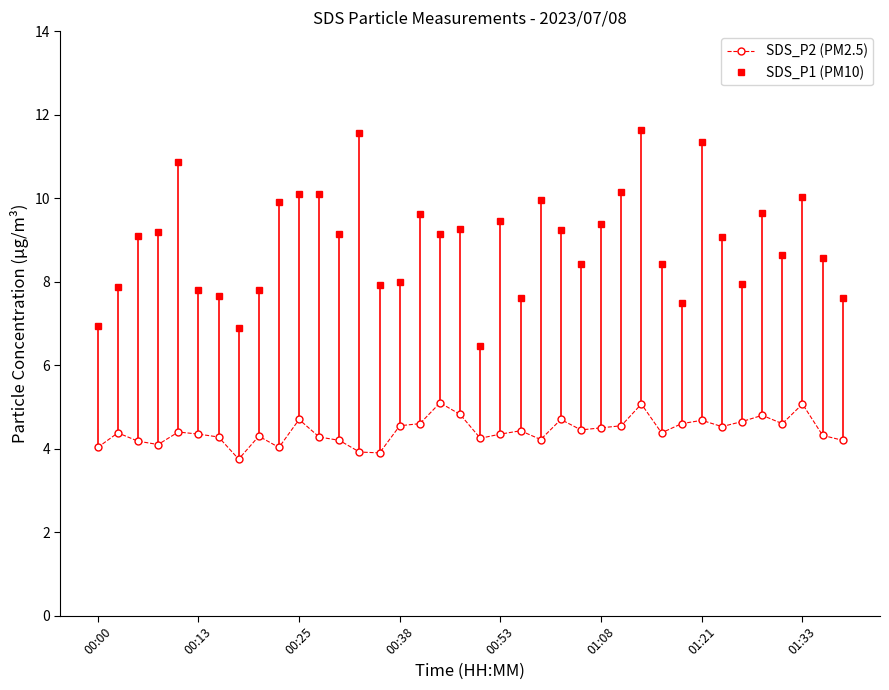

True or false: SDS_P1 (PM10) and SDS_P2 (PM2.5) intersect in this chart.

False